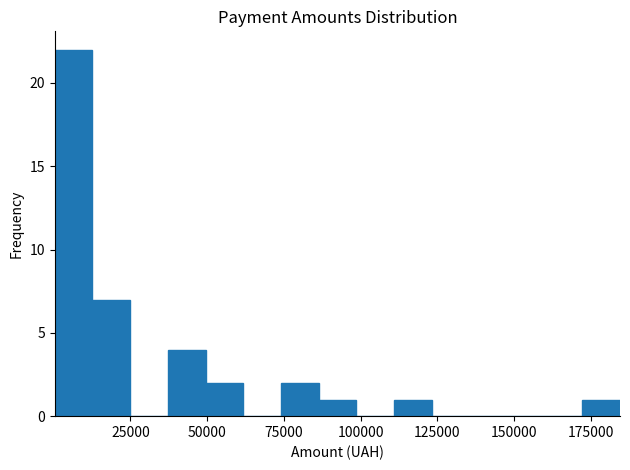

Around what value on the x-axis is the tallest bar? Give the approximate position of its centre, as read against the axis.

5000